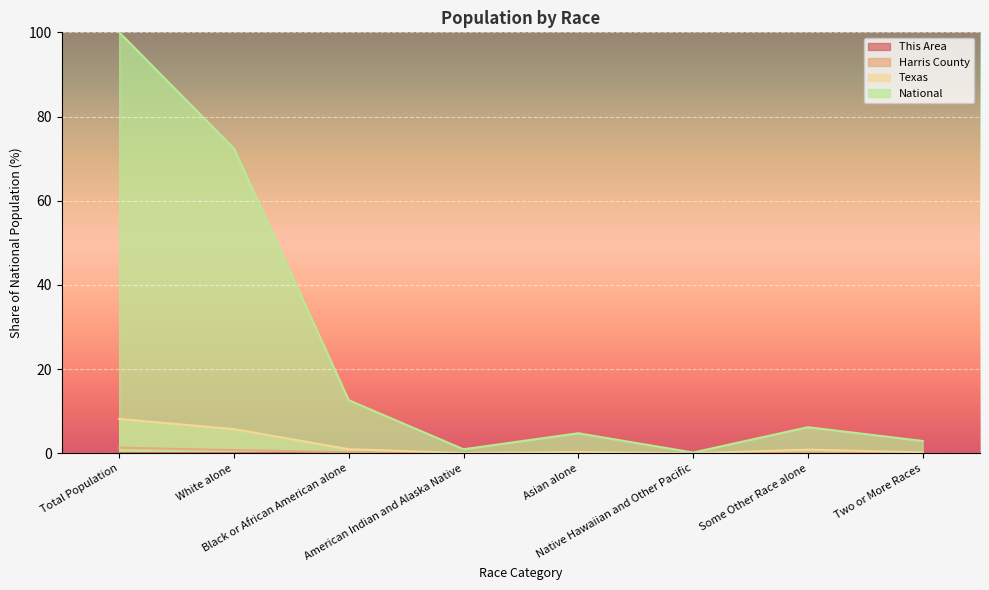

What is the total value across all series at Black or African American alone?

13.8